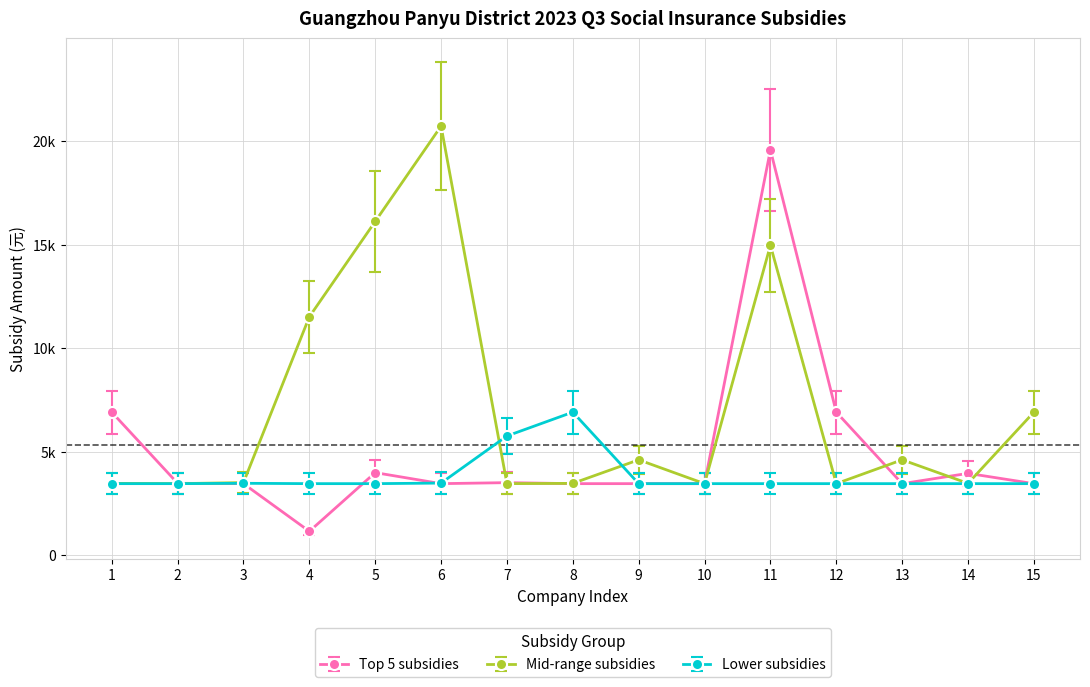

Reading left to right, extract all data points from this chart.

Top 5 subsidies: 1=6908.6	2=3471.5	3=3454.3	4=1151.4	5=3987.0	6=3454.3	7=3502.6	8=3454.3	9=3454.3	10=3454.3	11=19574.3	12=6908.6	13=3454.3	14=3951.0	15=3454.3
Mid-range subsidies: 1=3468.1	2=3454.3	3=3505.3	4=11514.3	5=16120.0	6=20725.7	7=3454.3	8=3468.1	9=4605.7	10=3454.3	11=14968.6	12=3454.3	13=4605.7	14=3468.1	15=6908.6
Lower subsidies: 1=3454.3	2=3454.3	3=3471.5	4=3454.3	5=3454.3	6=3481.9	7=5757.1	8=6908.6	9=3454.3	10=3454.3	11=3454.3	12=3454.3	13=3454.3	14=3454.3	15=3454.3